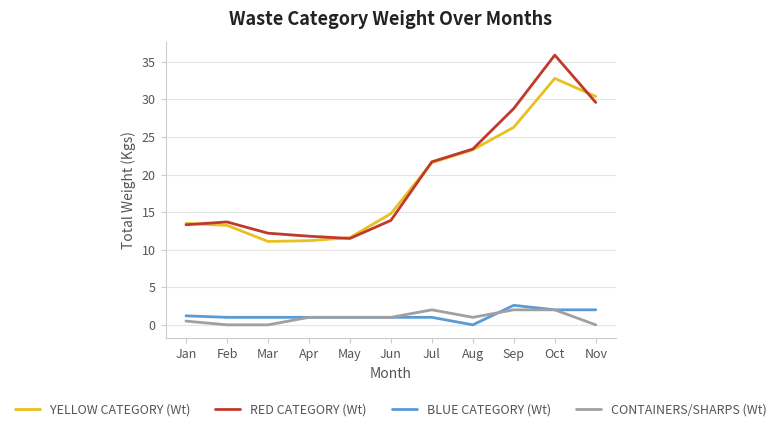

The RED CATEGORY (Wt) series shows 2.8 at Mar. True or false?

False